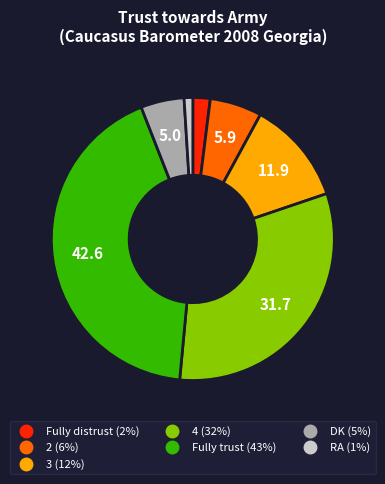

Between 2 and Fully trust, which is larger?

Fully trust